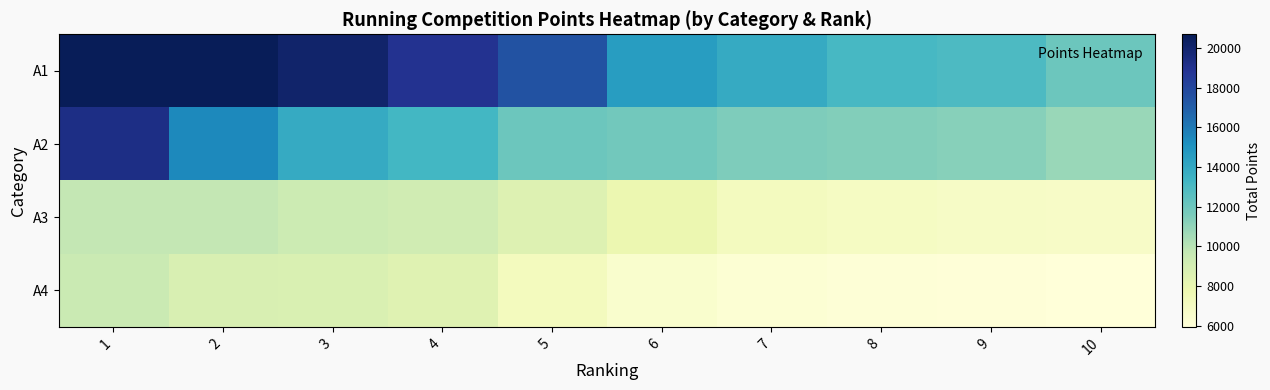

What is the spread (max minus min) of values at 6?

8104